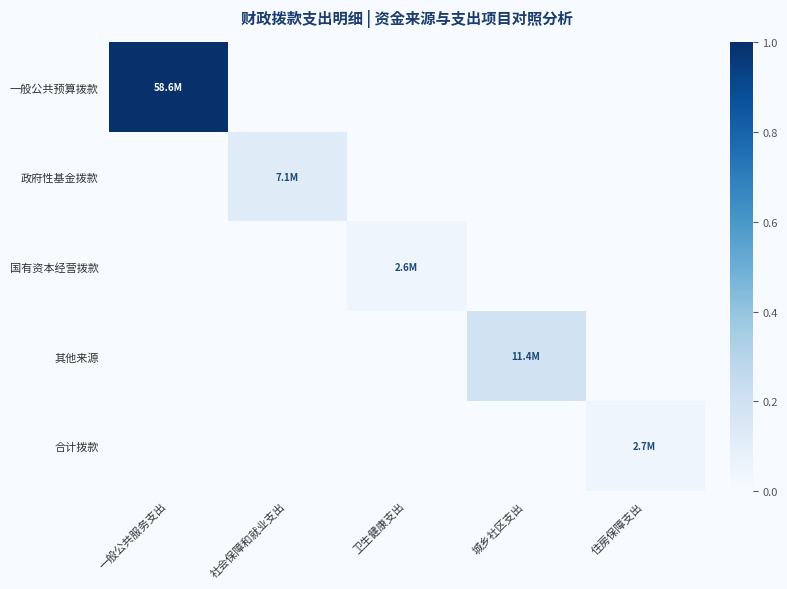

Between 一般公共服务支出 and 卫生健康支出, which series saw the biggest shift?

一般公共预算拨款